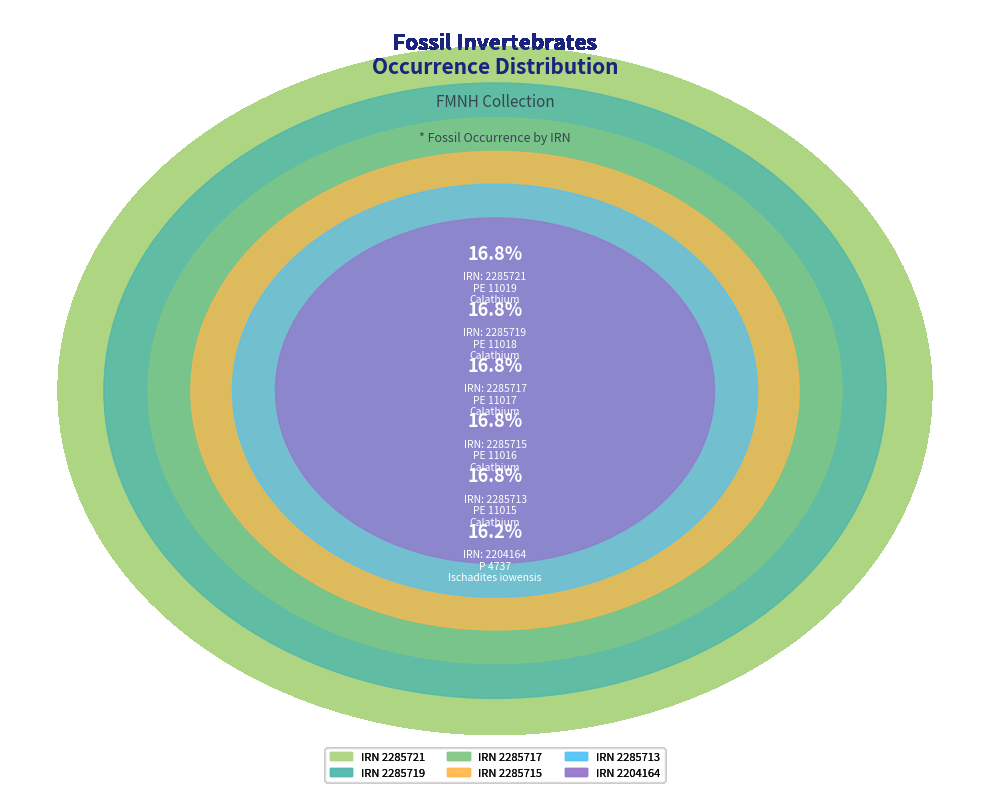

True or false: PE 11019
Calathium accounts for 17% of the total.

True